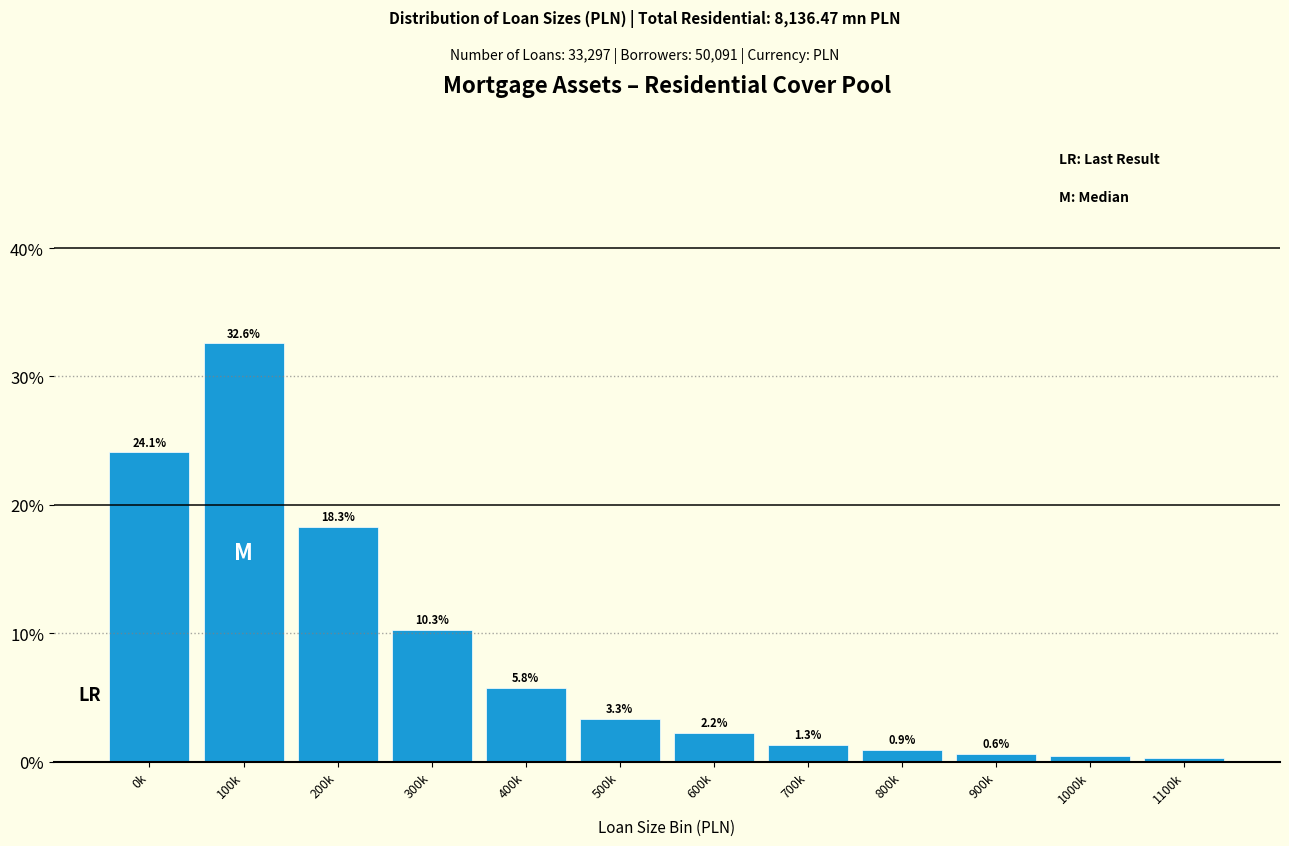

Which label corresponds to the largest value in the chart?

100k